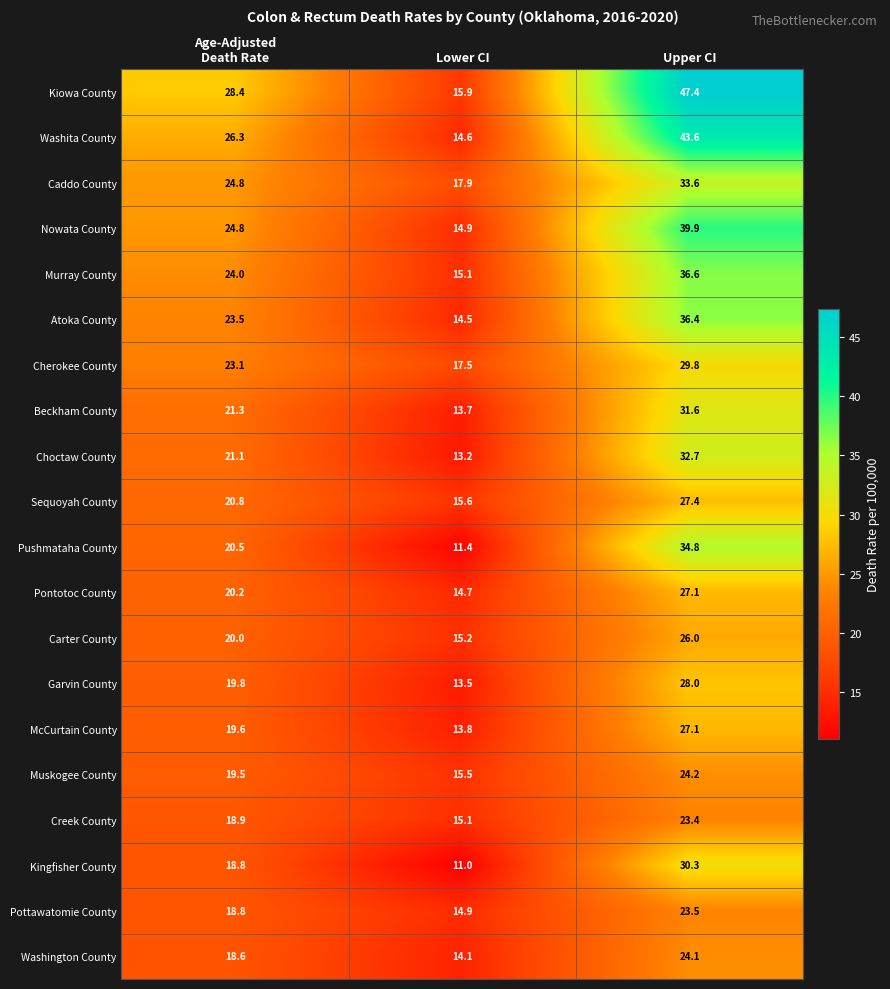

At which category is the sum across all series the highest?

Upper CI